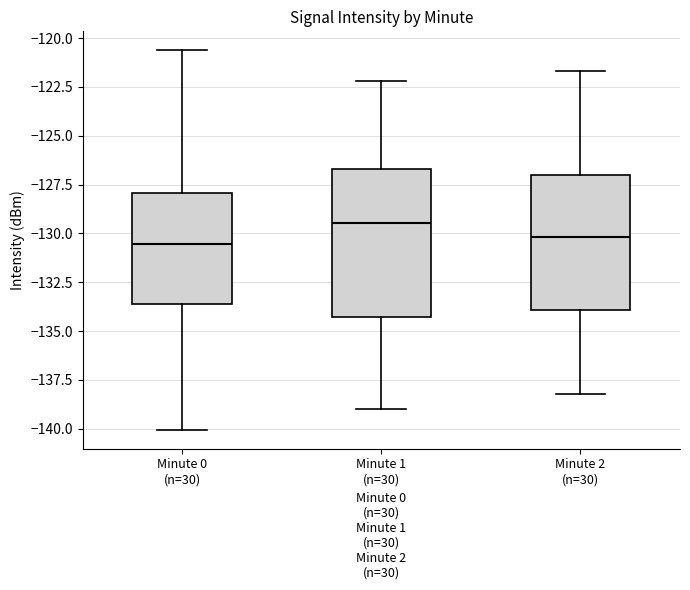

Comparing the boxes themselves (not the whiskers), which one is the tallest?

Minute 1 (n=30)